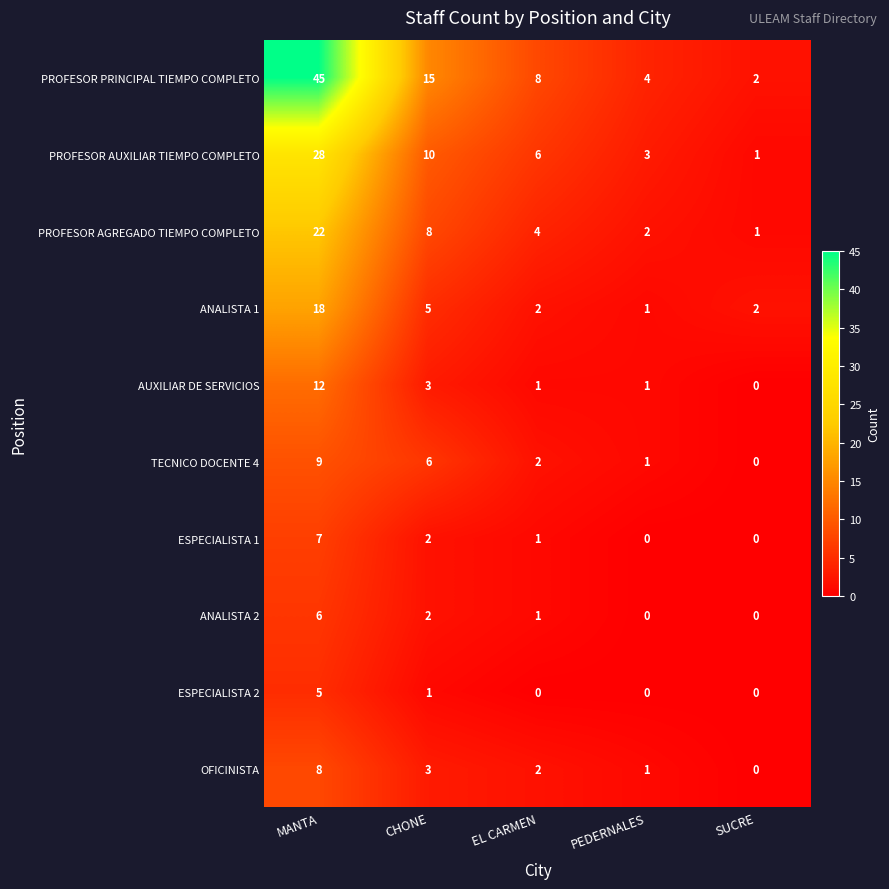

At which label does ESPECIALISTA 1 reach its peak?

MANTA